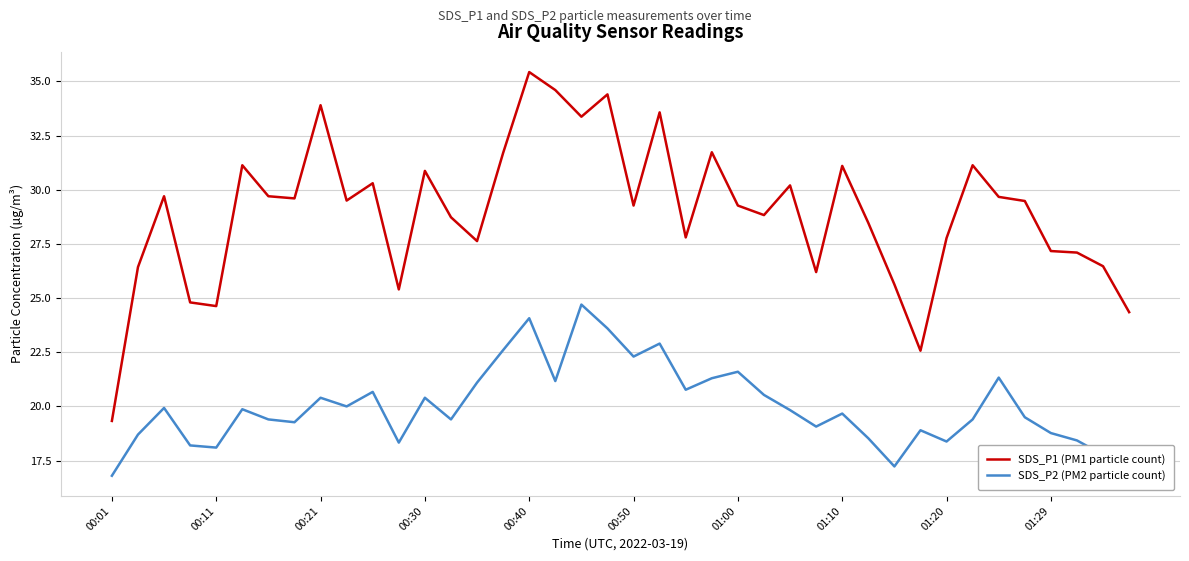

Which series has the largest total across all categories?

SDS_P1 (PM1 particle count)